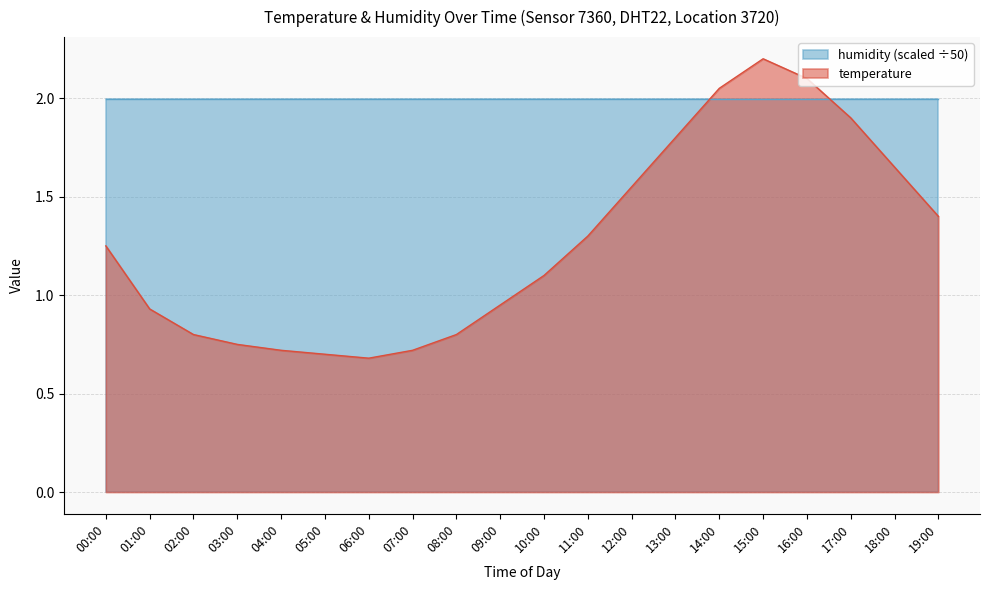

How many points are lower than both their immediate neighbors (excluding endpoints)?

1